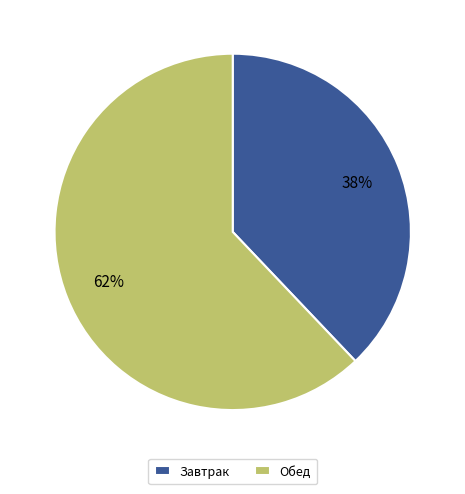

What is the largest slice in the pie chart?

Обед